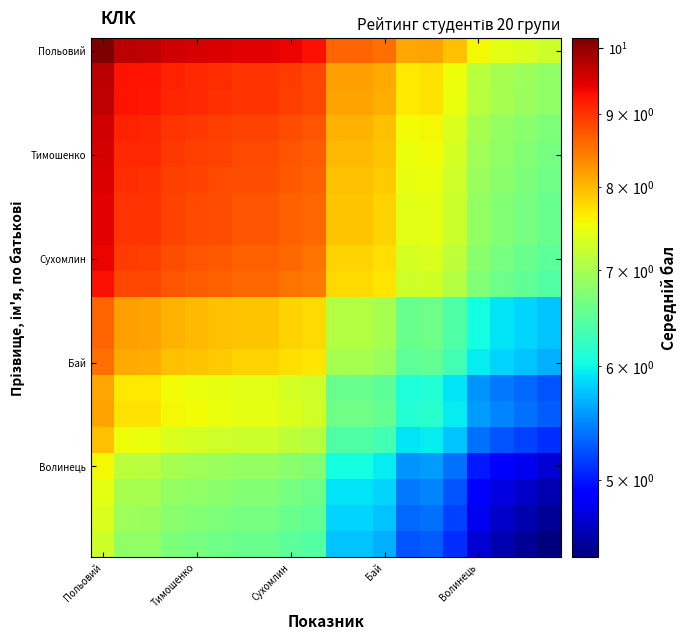

Which category has the highest value across all series?

Польовий